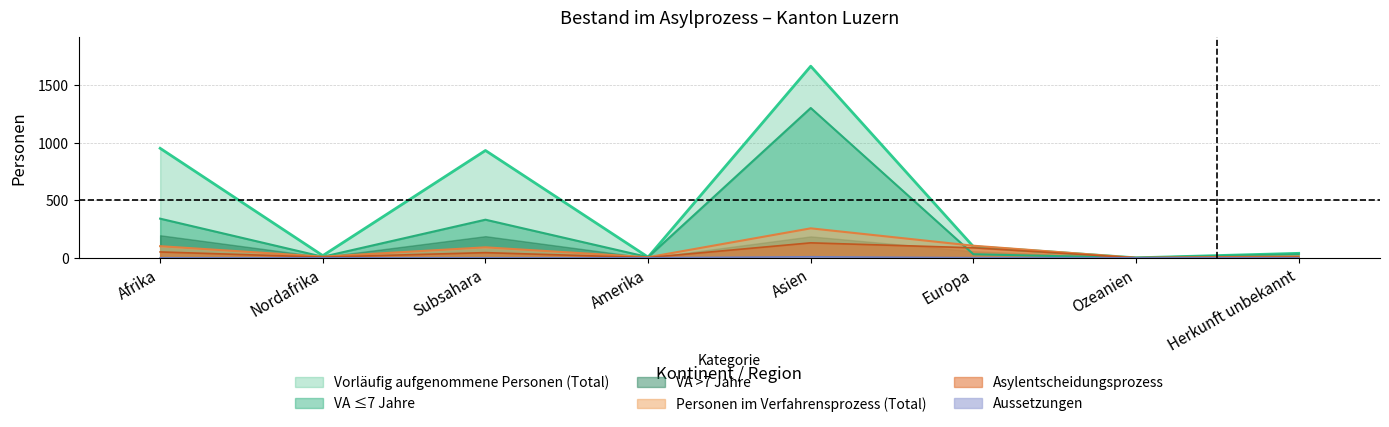

At how many categories does at least one series exceed 291?

3